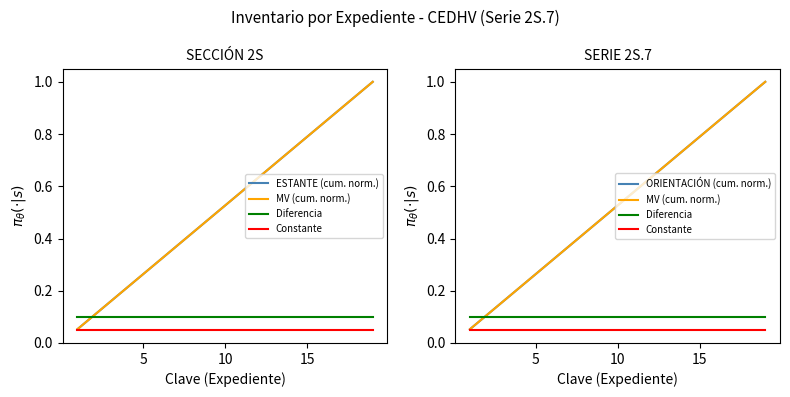

How many lines are shown in the chart?

5